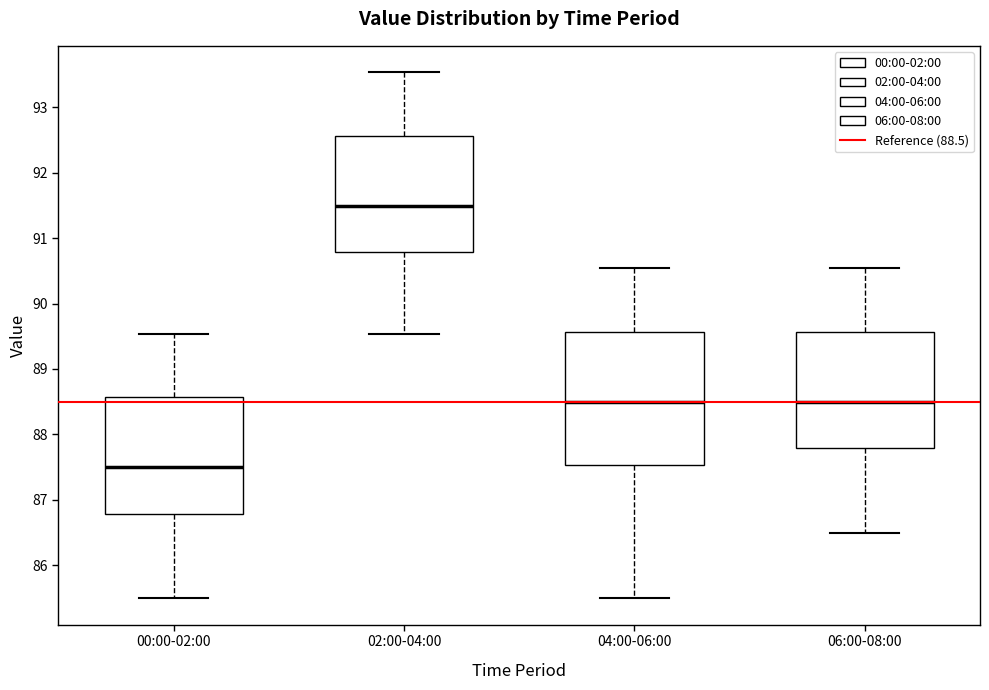

Reading left to right, read every box against the y-axis: the position of its median line, the range the box covers, and the ends of its whiskers. The values are not printed on the chart, so give them approximately, as read against the axis.

00:00-02:00: median 87.5, box 86.8 to 88.6, whiskers 85.5 to 89.5
02:00-04:00: median 91.5, box 90.8 to 92.6, whiskers 89.5 to 93.5
04:00-06:00: median 88.5, box 87.5 to 89.6, whiskers 85.5 to 90.5
06:00-08:00: median 88.5, box 87.8 to 89.6, whiskers 86.5 to 90.5